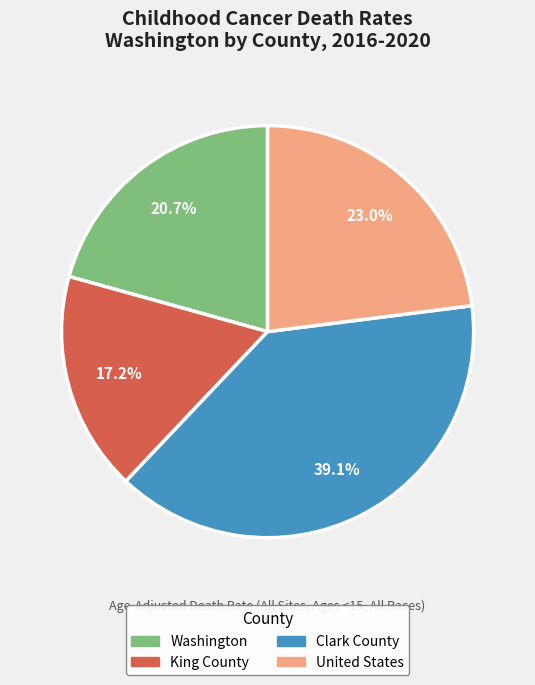

Does any single category account for the majority?

No